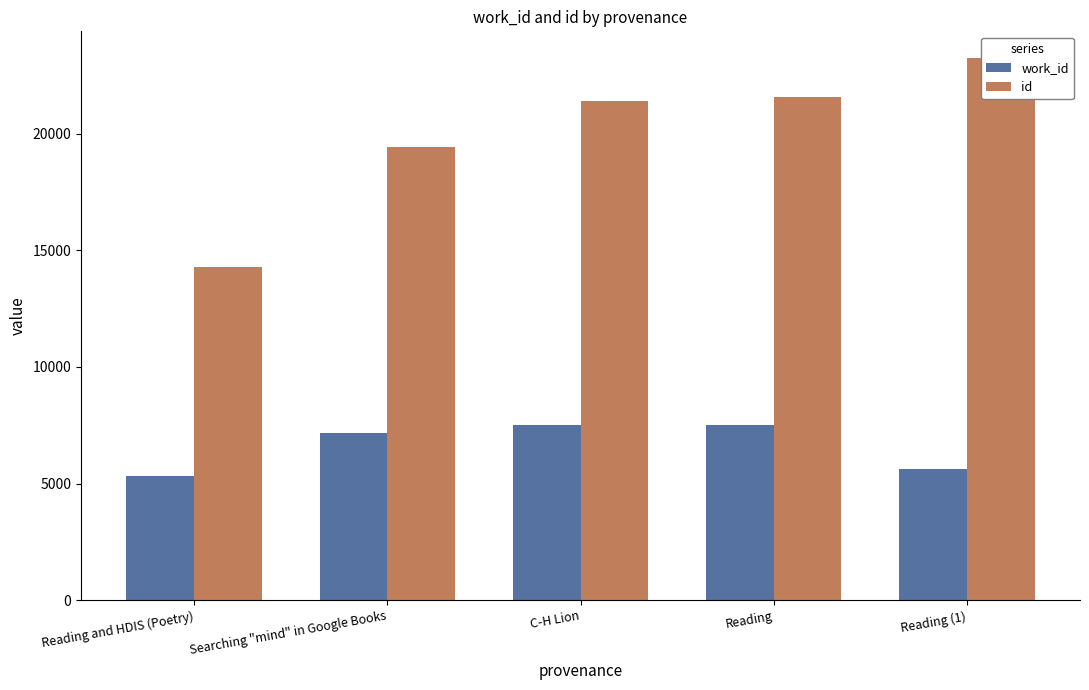

Rank the categories by work_id value from highest to lowest.

Reading, C-H Lion, Searching "mind" in Google Books, Reading (1), Reading and HDIS (Poetry)